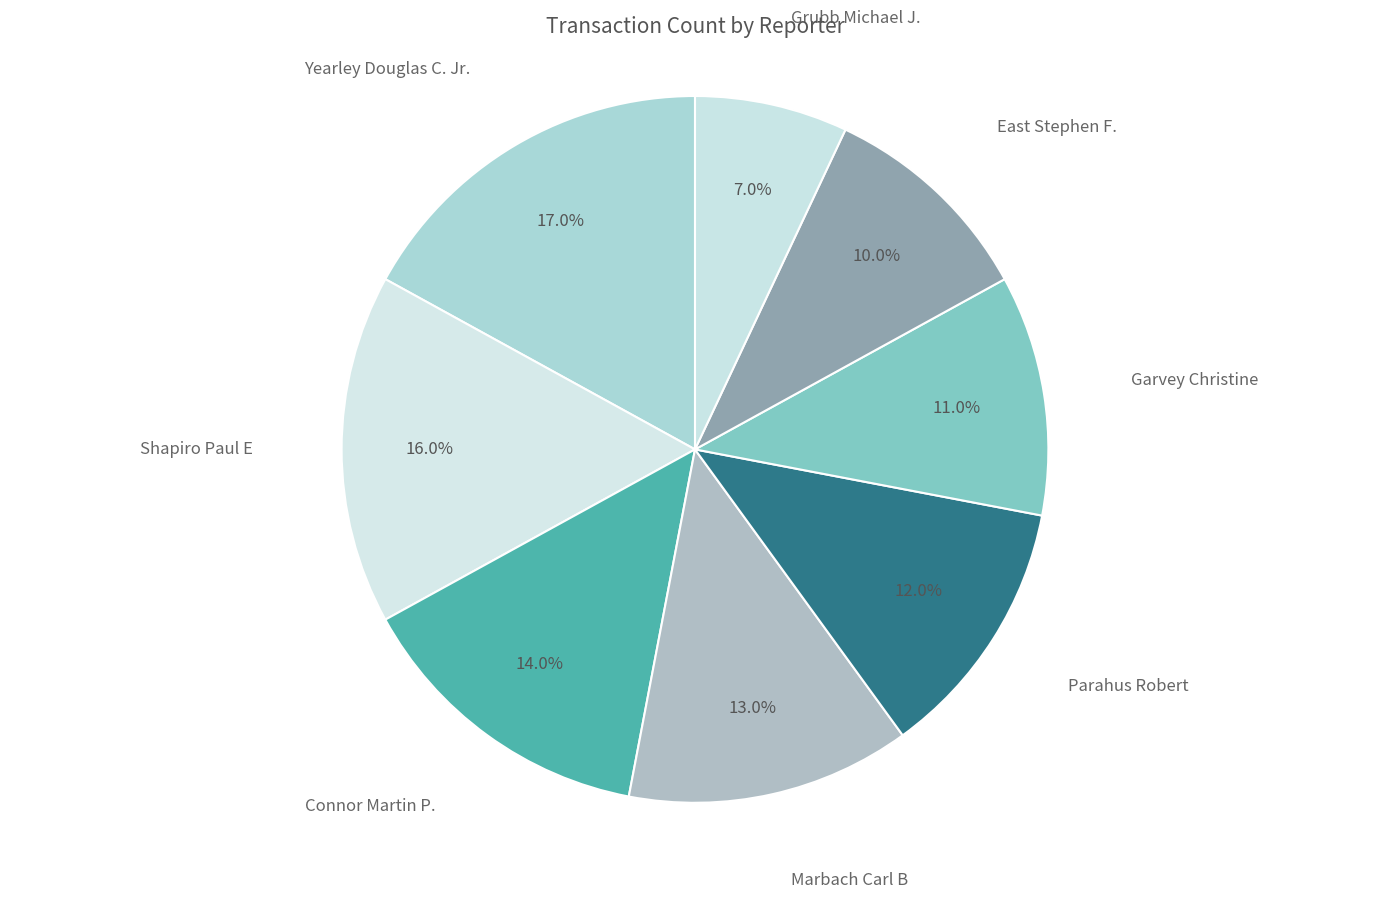

Is it true that Connor Martin P. is 14% of the pie?

True